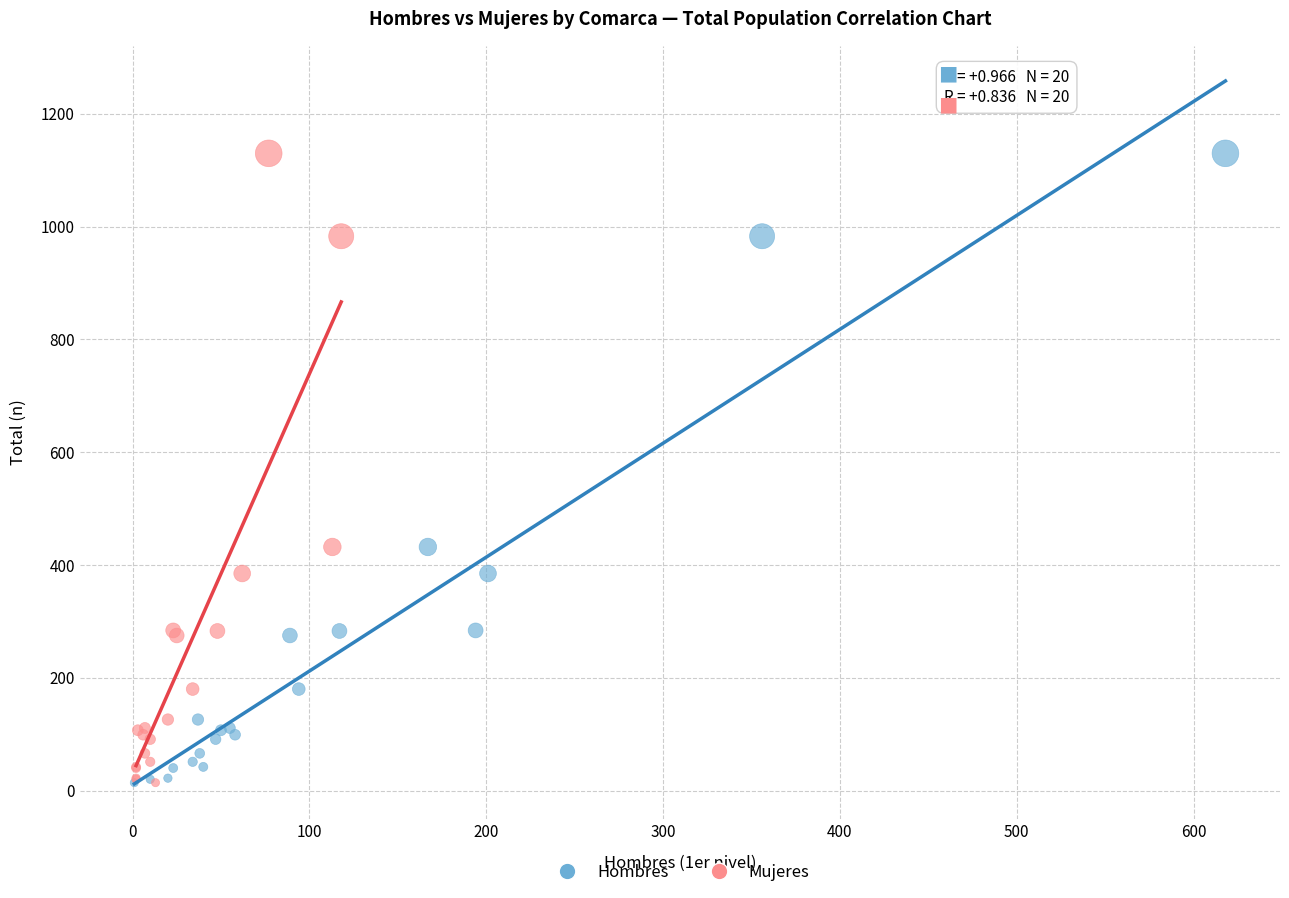

What are all the series names shown in the legend?

Hombres, Mujeres